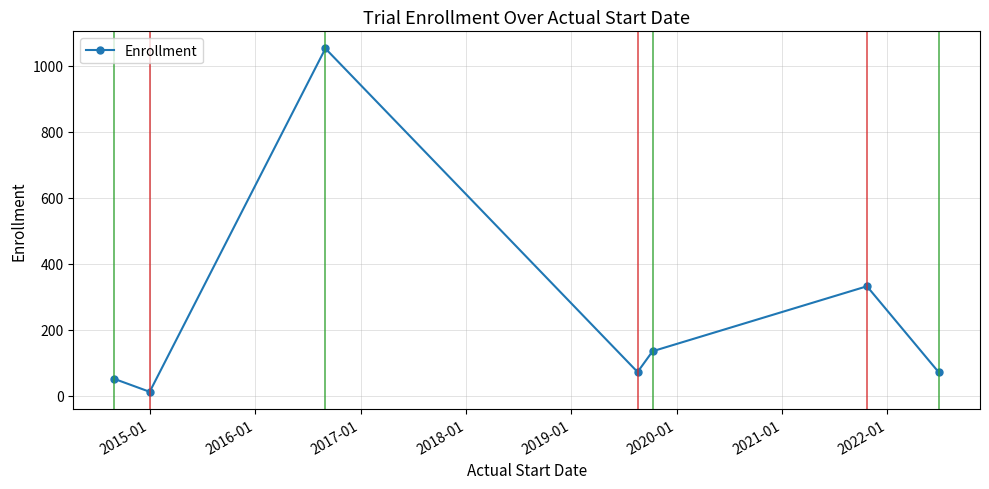

How many interior local peaks (higher than both neighbors) does the data have?

2